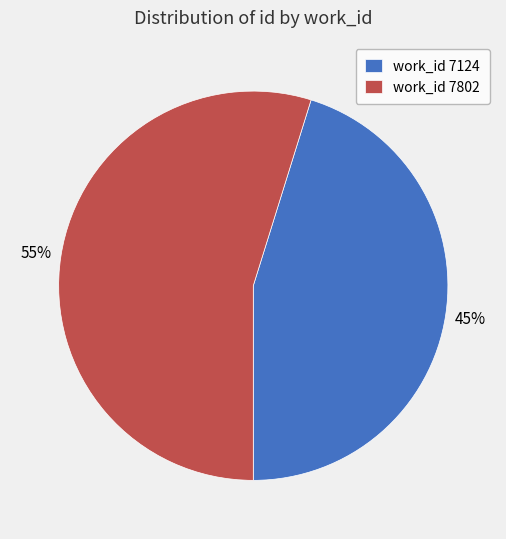

Rank the categories by value from lowest to highest.

work_id 7124, work_id 7802